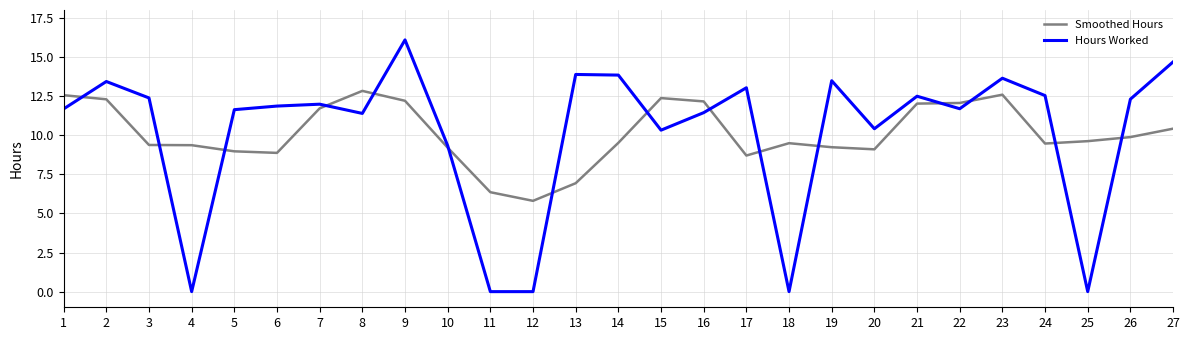

How many series are shown in this chart?

2